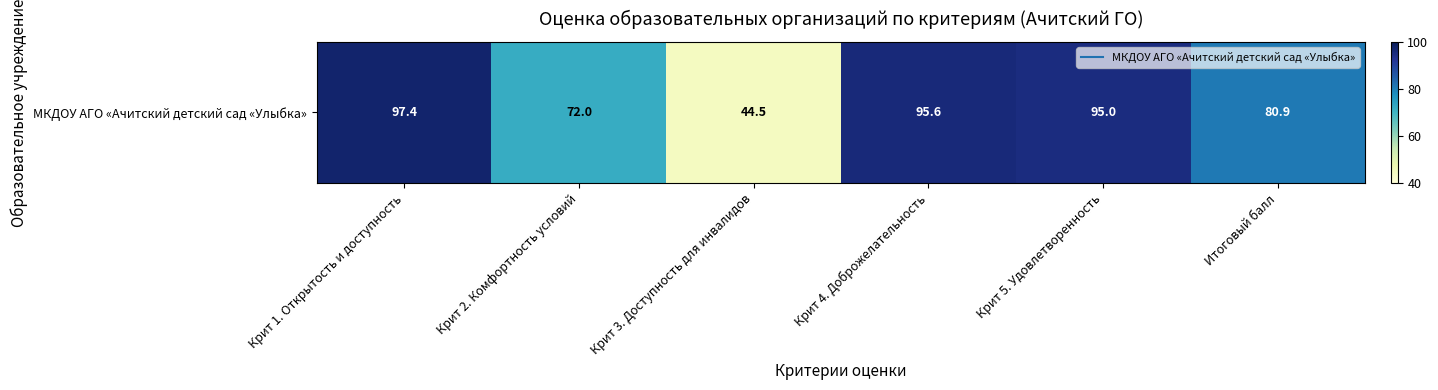

How many data points does each series have?

6